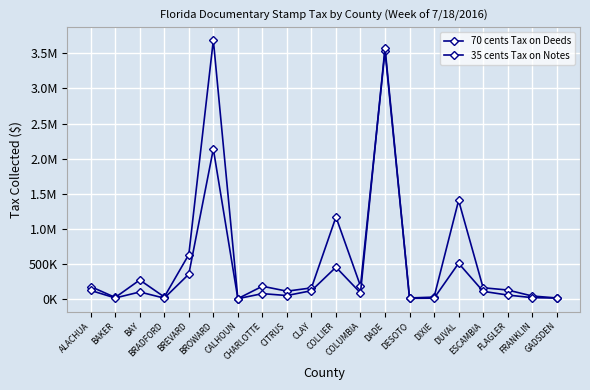

Does the chart have visible grid lines?

Yes